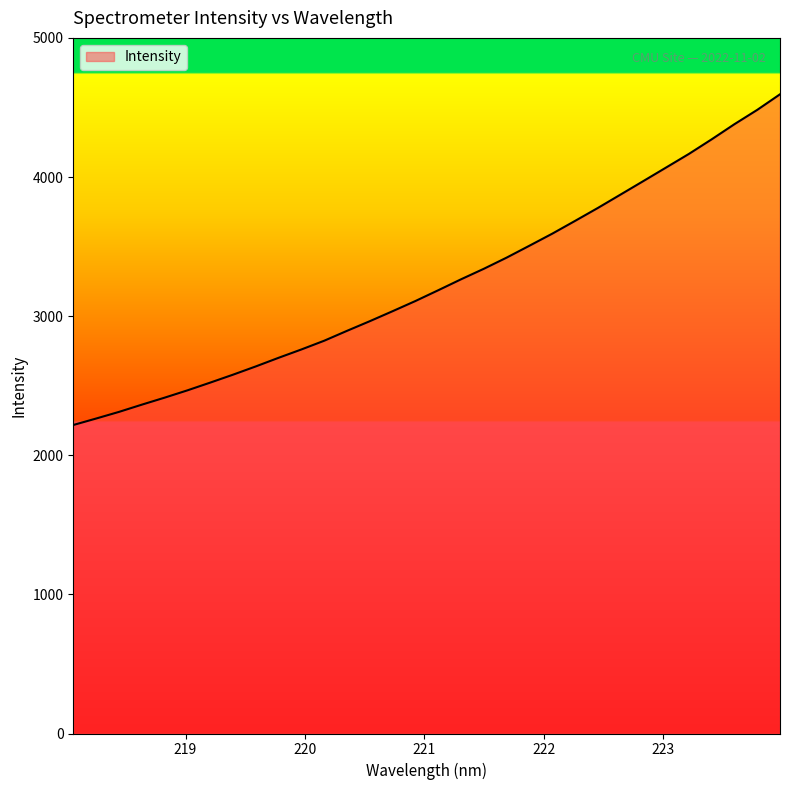

What is the difference between the maximum and minimum values?

2377.1